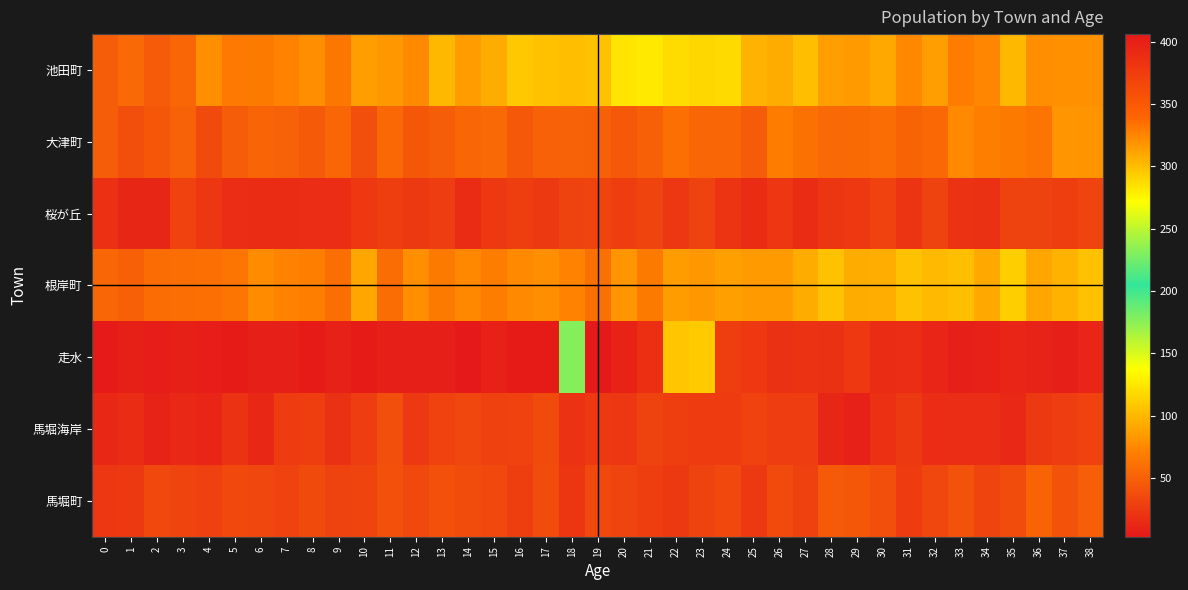

How many categories are shown in the chart?

39